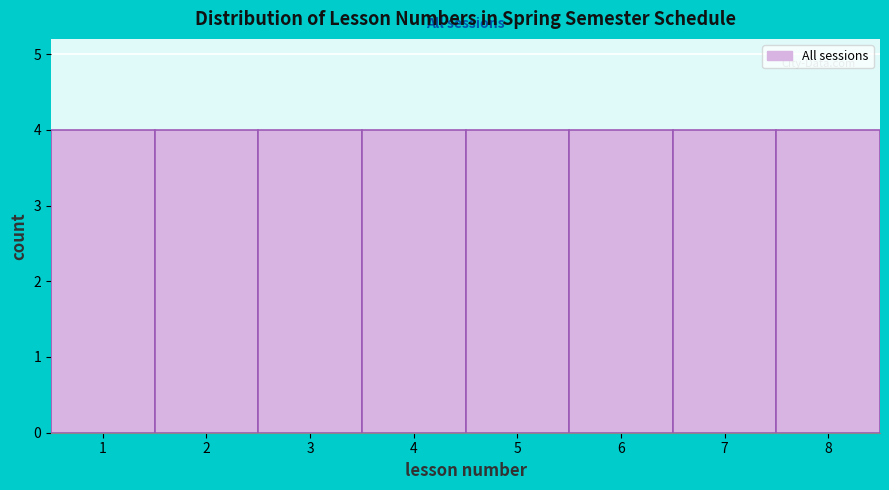

Reading left to right, list every bar in this chart as the range it spans on the x-axis followed by its height. The values are not printed on the chart, so give them approximately, as read against the axis.

0.5 to 1.5: 4
1.5 to 2.5: 4
2.5 to 3.5: 4
3.5 to 4.5: 4
4.5 to 5.5: 4
5.5 to 6.5: 4
6.5 to 7.5: 4
7.5 to 8.5: 4